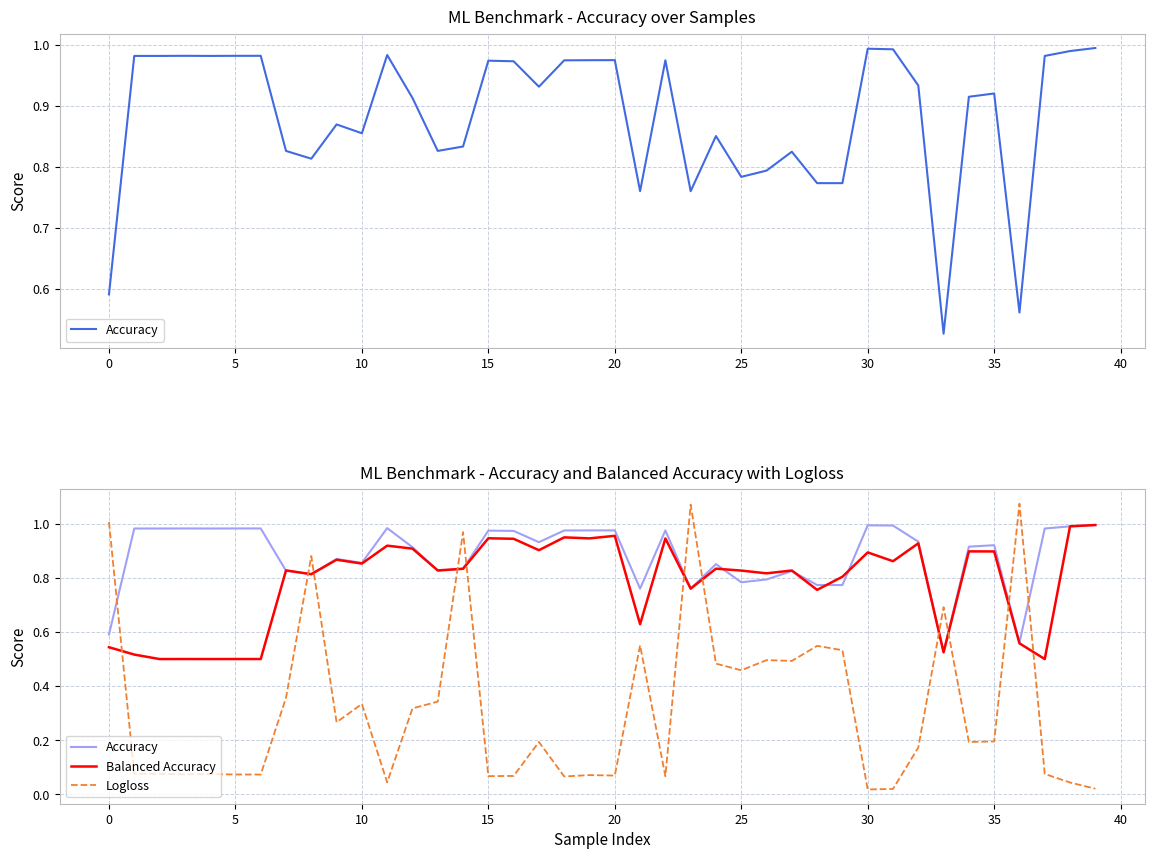

What is the spread (max minus min) of values at 37?

0.9